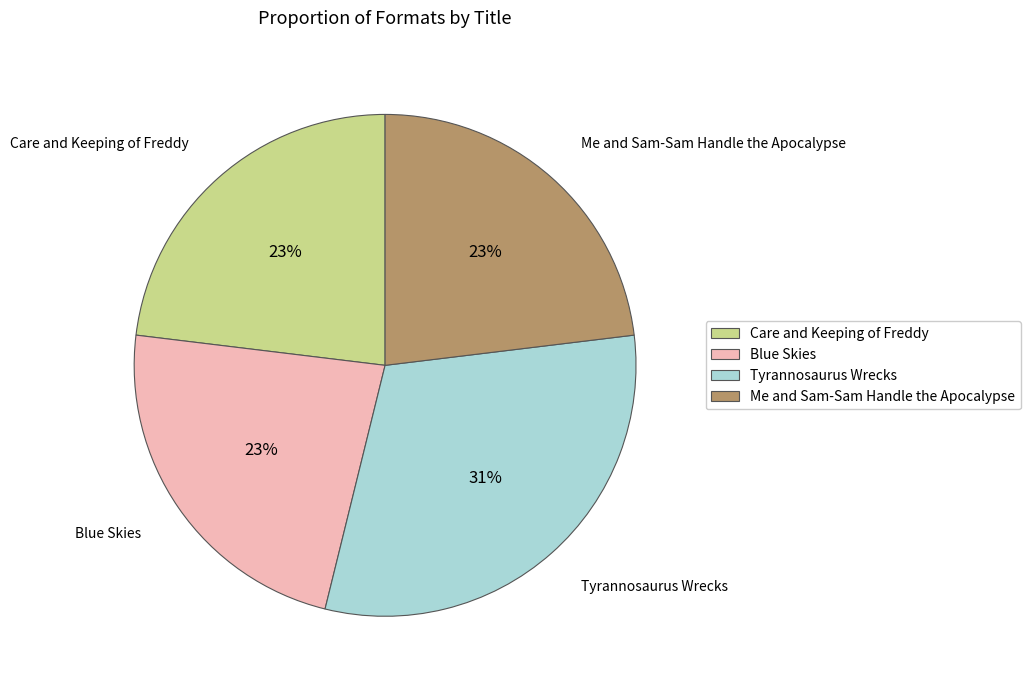

How many slices are in this pie chart?

4